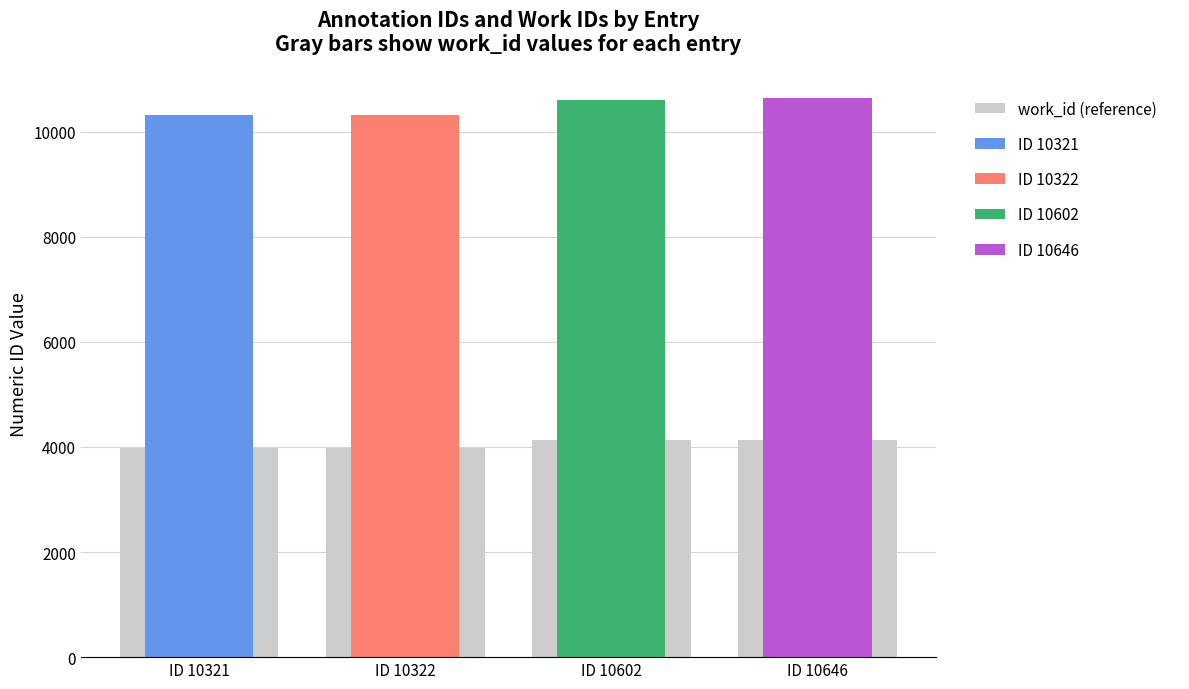

What is the value of the 4th bar from the left?

4141